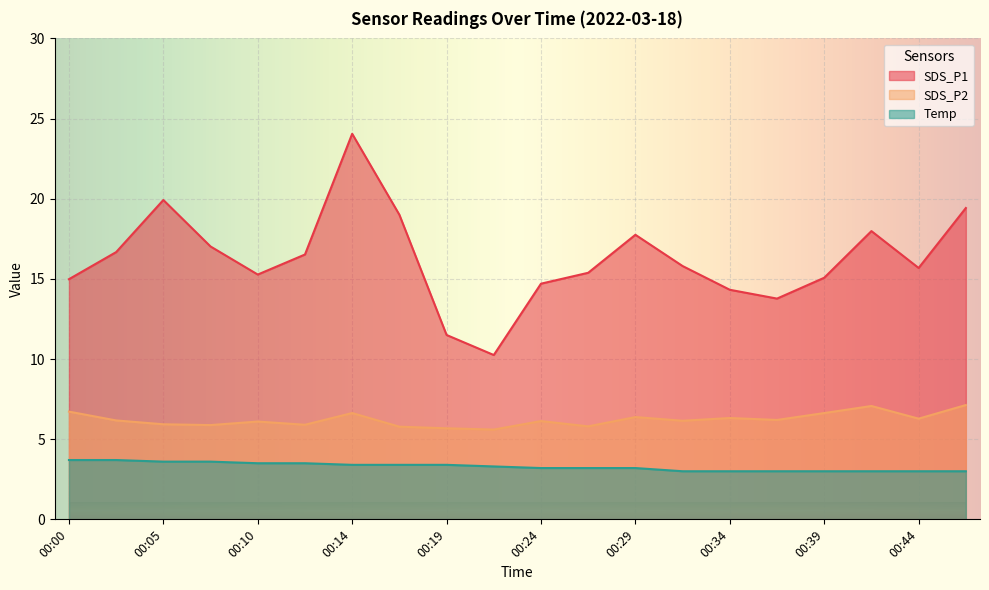

At which label does SDS_P1 first exceed 15?

00:02